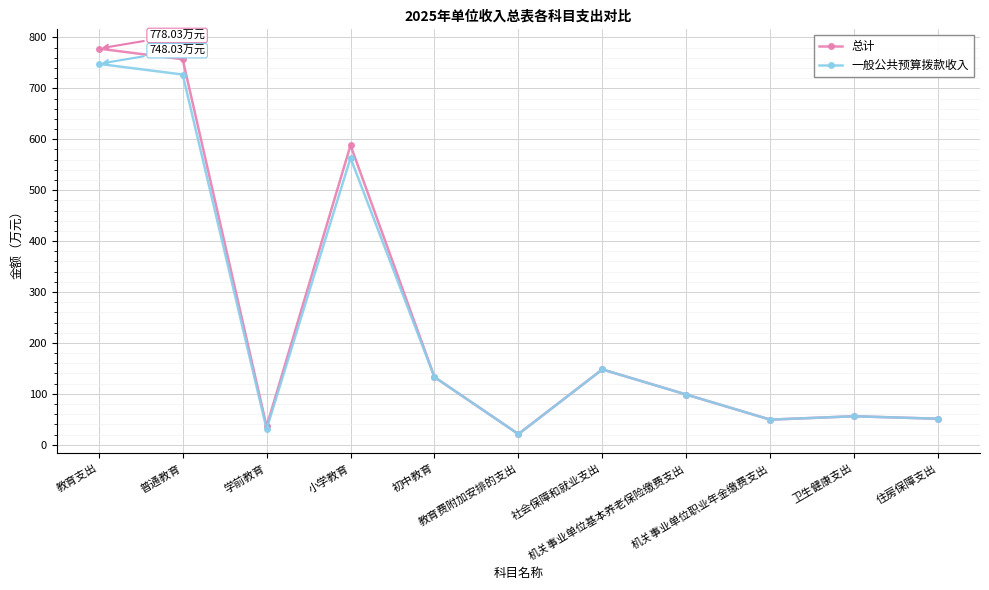

What is the sum of the 一般公共预算拨款收入 values at 教育支出 and 学前教育?

779.0